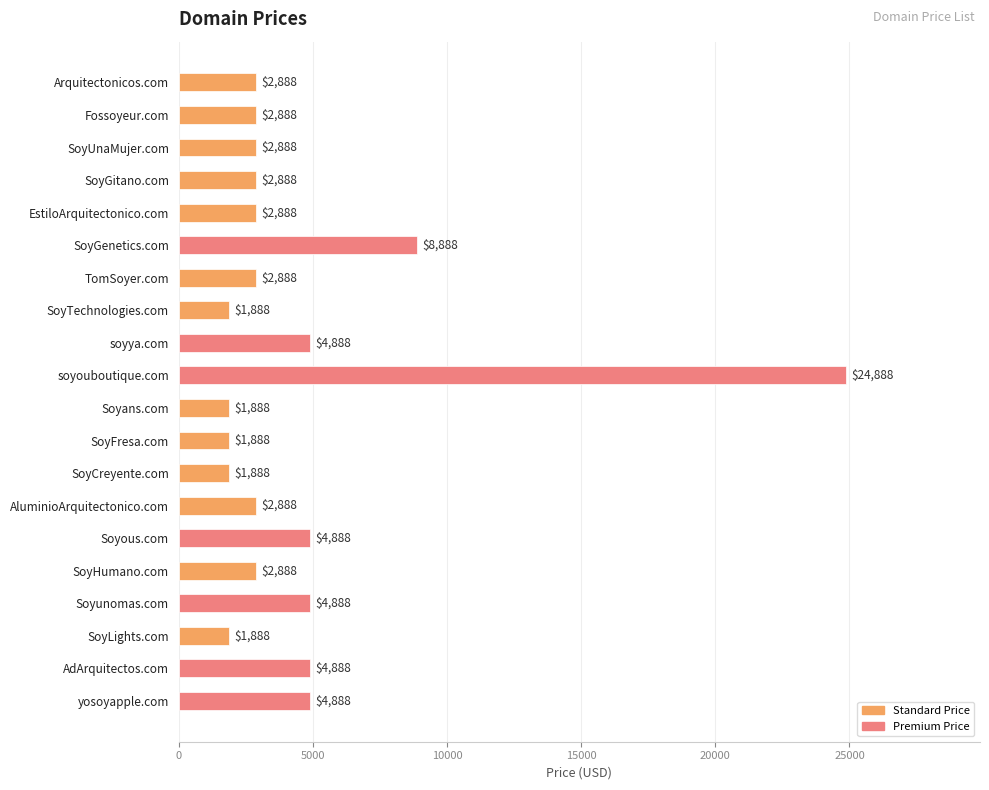

What is the label of the 5th bar from the bottom?

SoyHumano.com